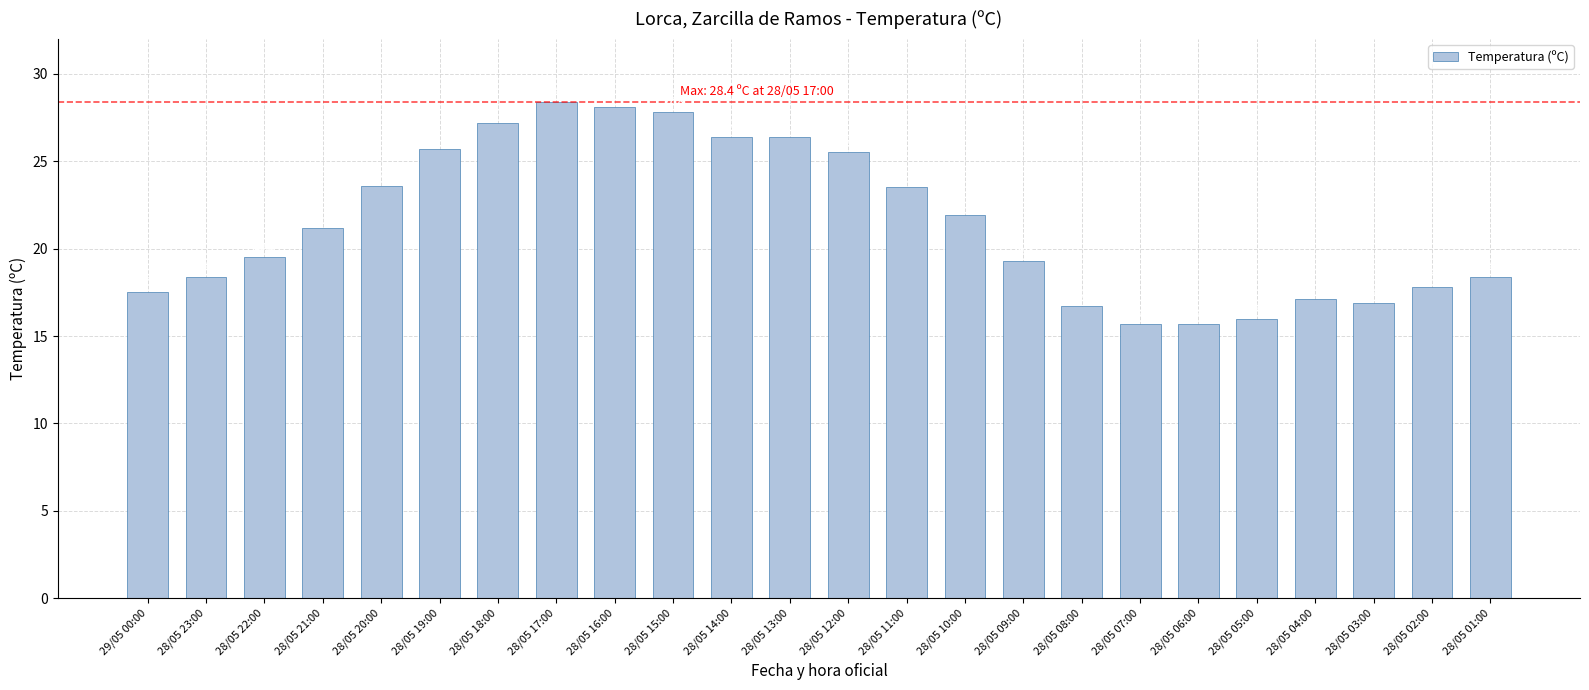

What position from the left is 28/05 19:00?

6